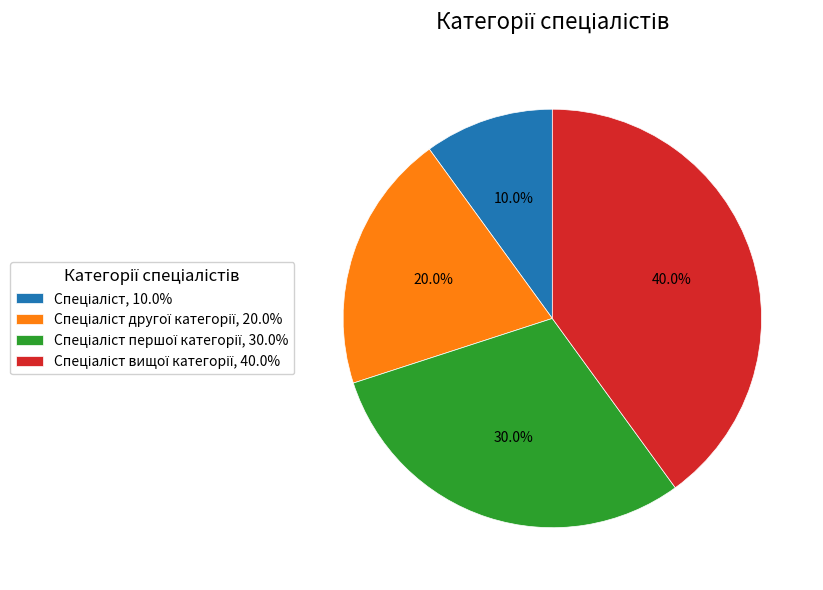

Does any single category account for the majority?

No